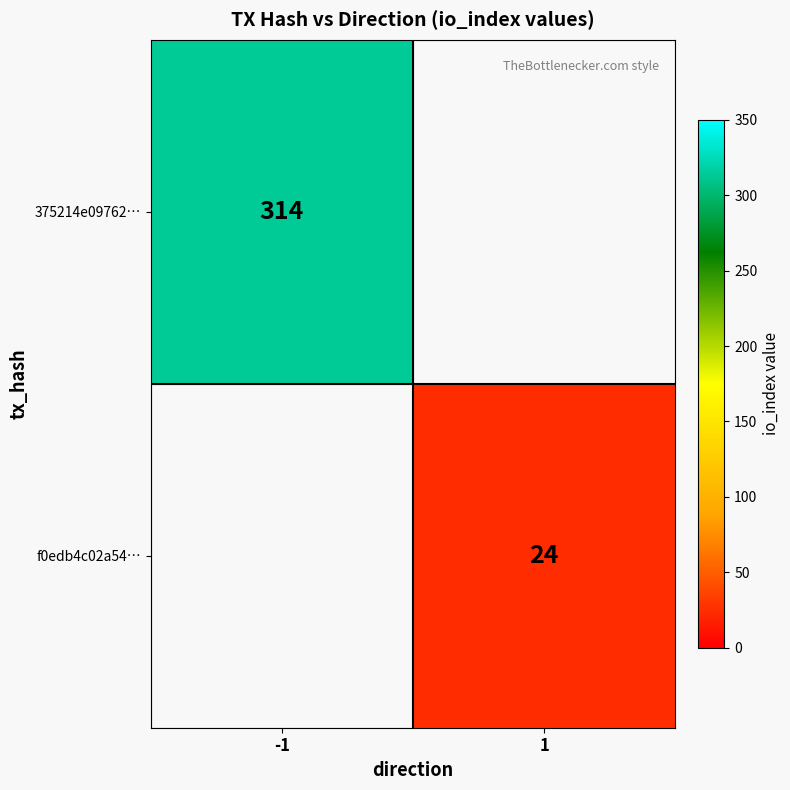

The 375214e09762… series shows 555 at -1. True or false?

False